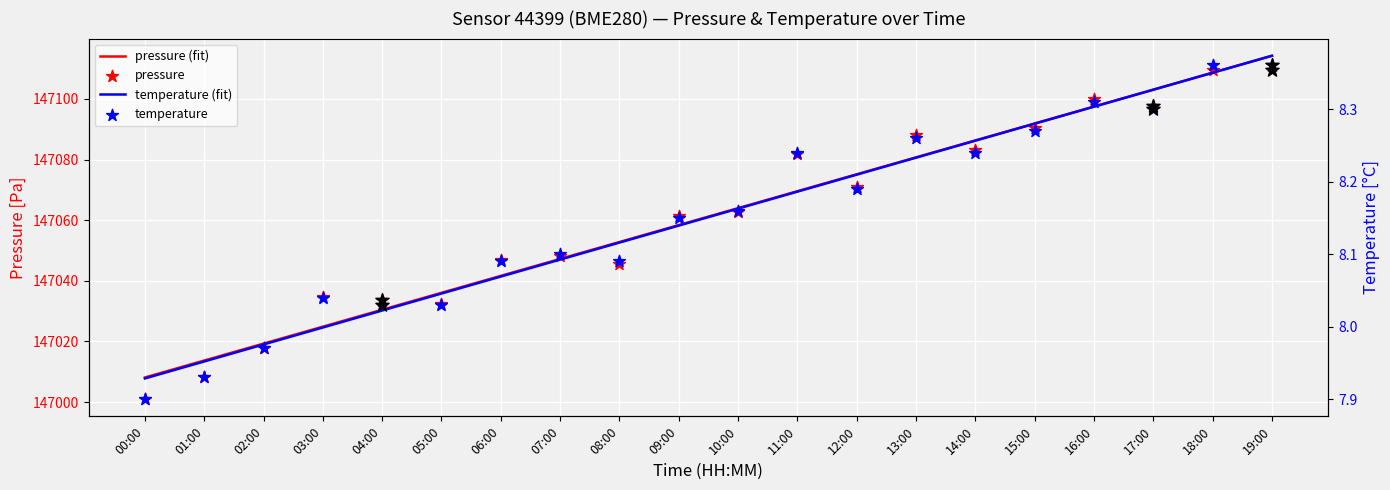

At which category is the sum across all series the highest?

19:00